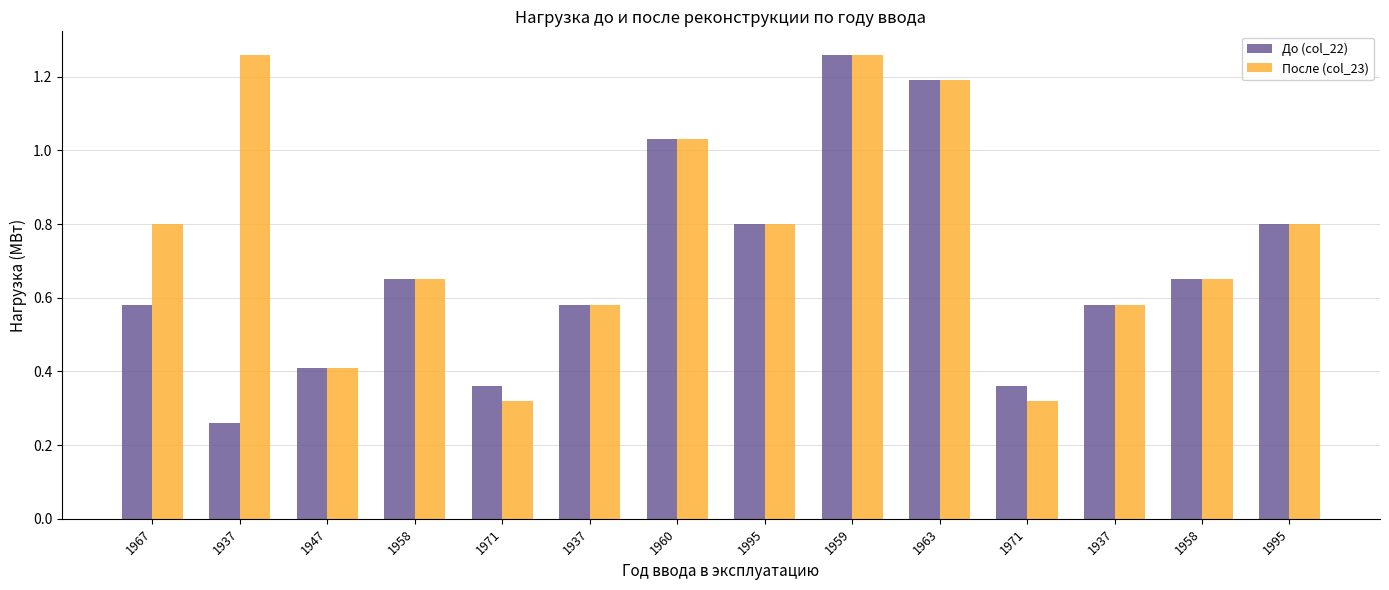

Rank the categories by До (col_22) value from lowest to highest.

1937, 1971, 1971, 1947, 1967, 1937, 1937, 1958, 1958, 1995, 1995, 1960, 1963, 1959